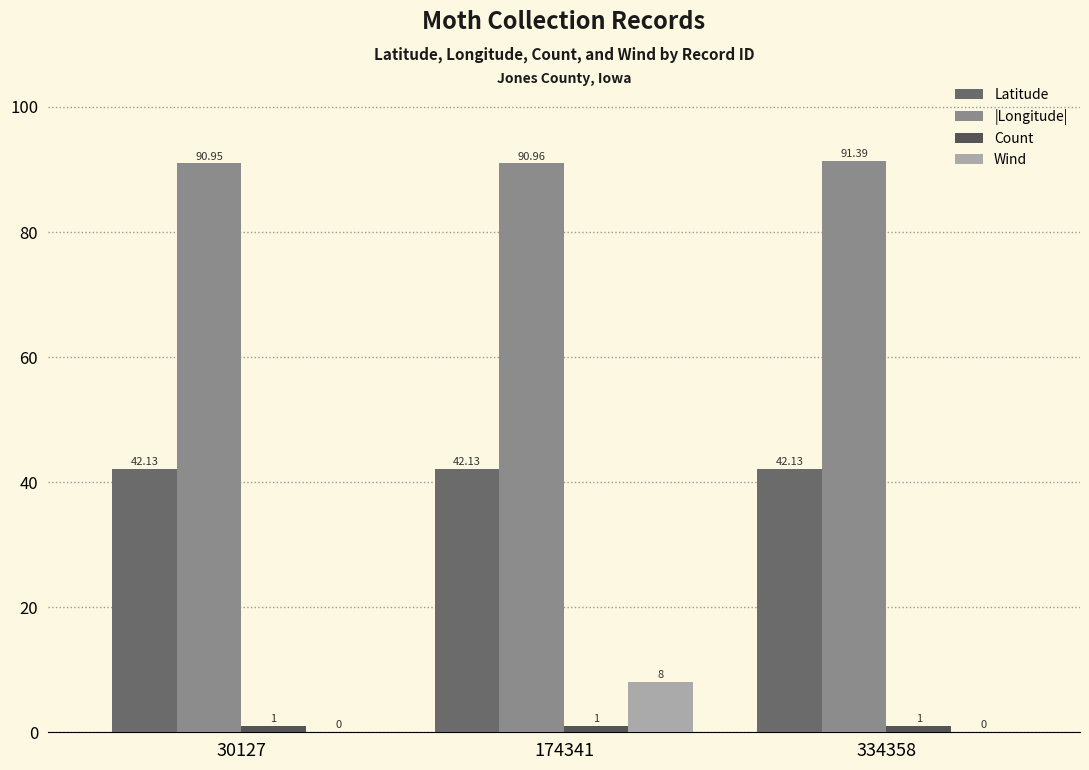

True or false: Latitude has a value of 42.1 at 174341.

True